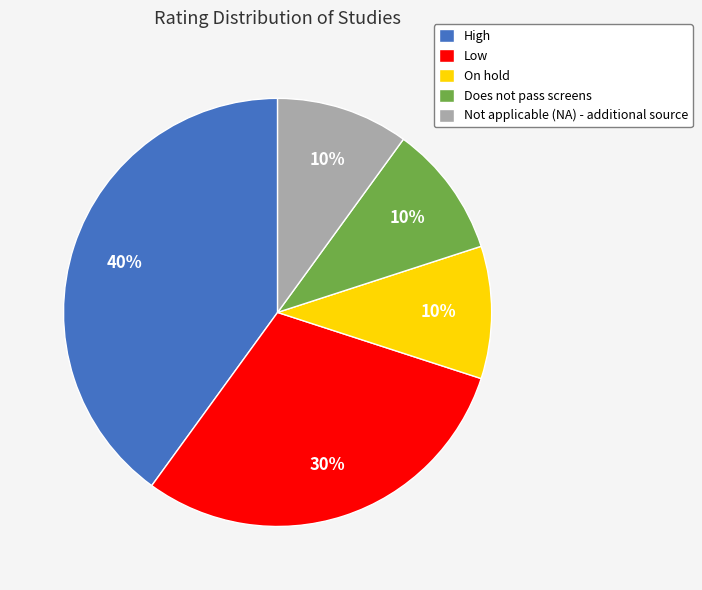

What percentage is the Does not pass screens slice, to the nearest percent?

10%